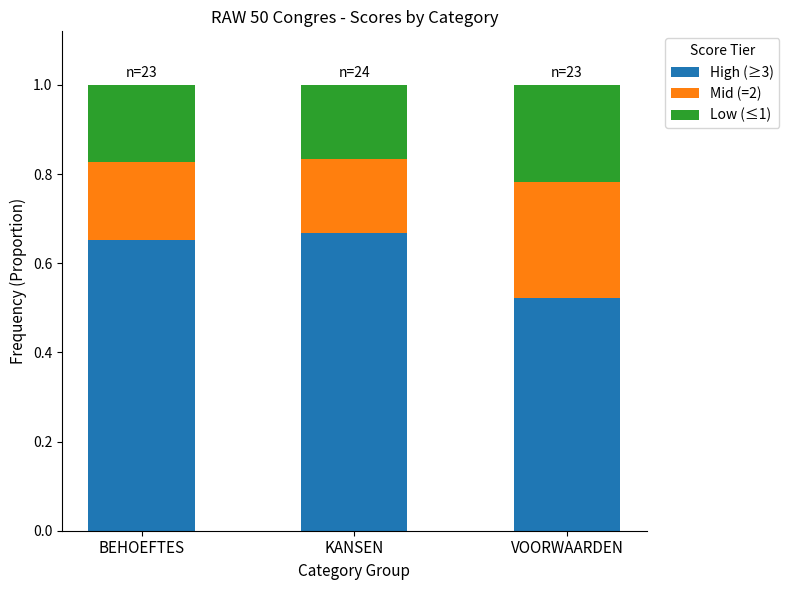

What is the sum of all High (≥3) values?

1.8